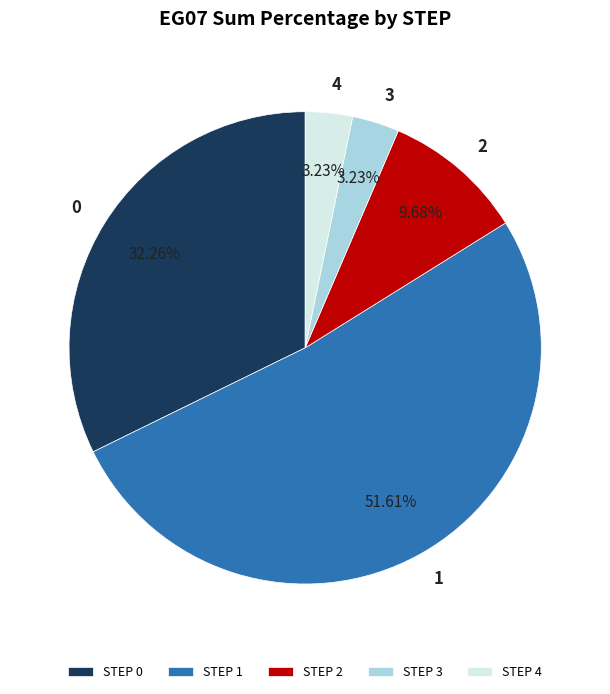

Which has a higher value, STEP 0 or STEP 2?

STEP 0